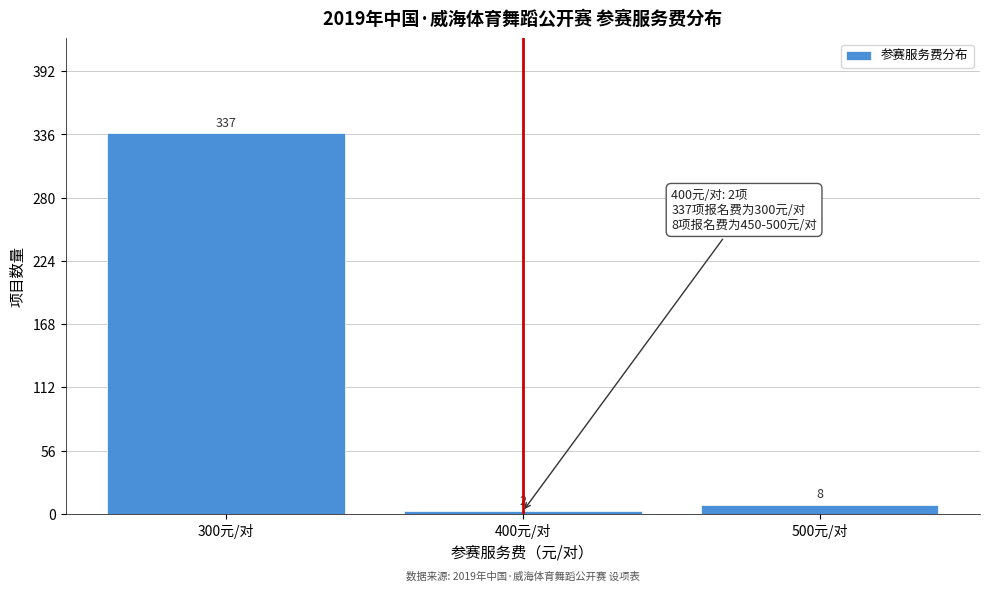

Reading right to left, extract all data points from this chart.

500元/对=8	400元/对=2	300元/对=337